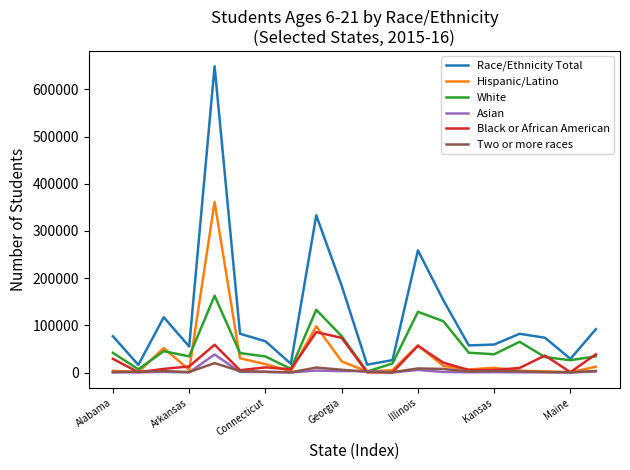

True or false: Race/Ethnicity Total and Two or more races intersect in this chart.

False